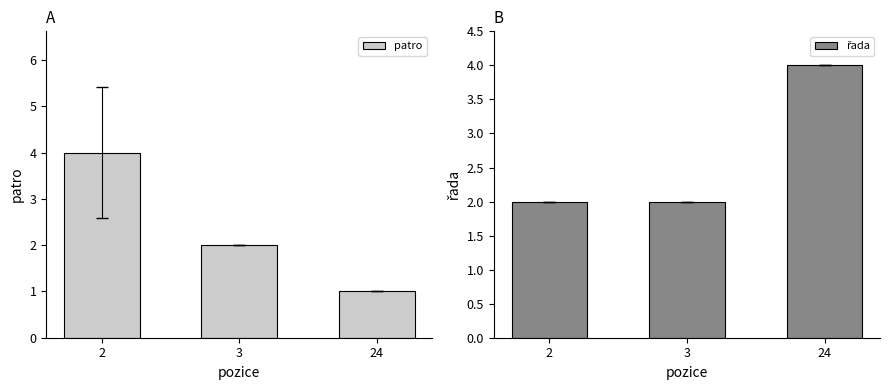

Reading left to right, extract all data points from this chart.

patro: 2=4	3=2	24=1
řada: 2=2	3=2	24=4